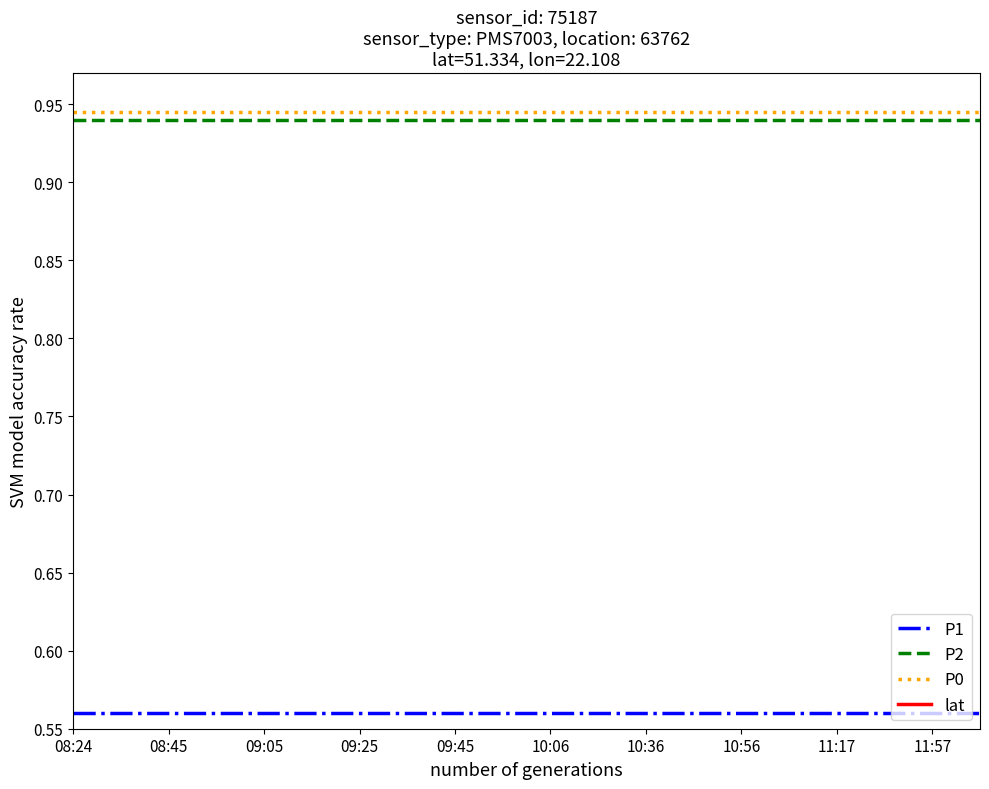

The P2 series shows 1.3 at 09:45. True or false?

False